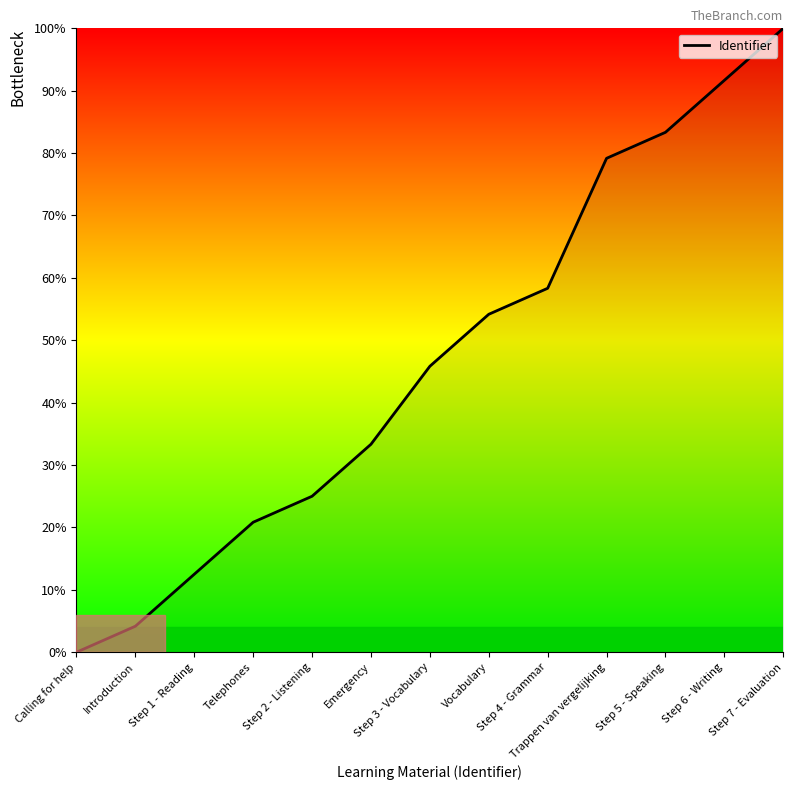

How many values are above zero?

12